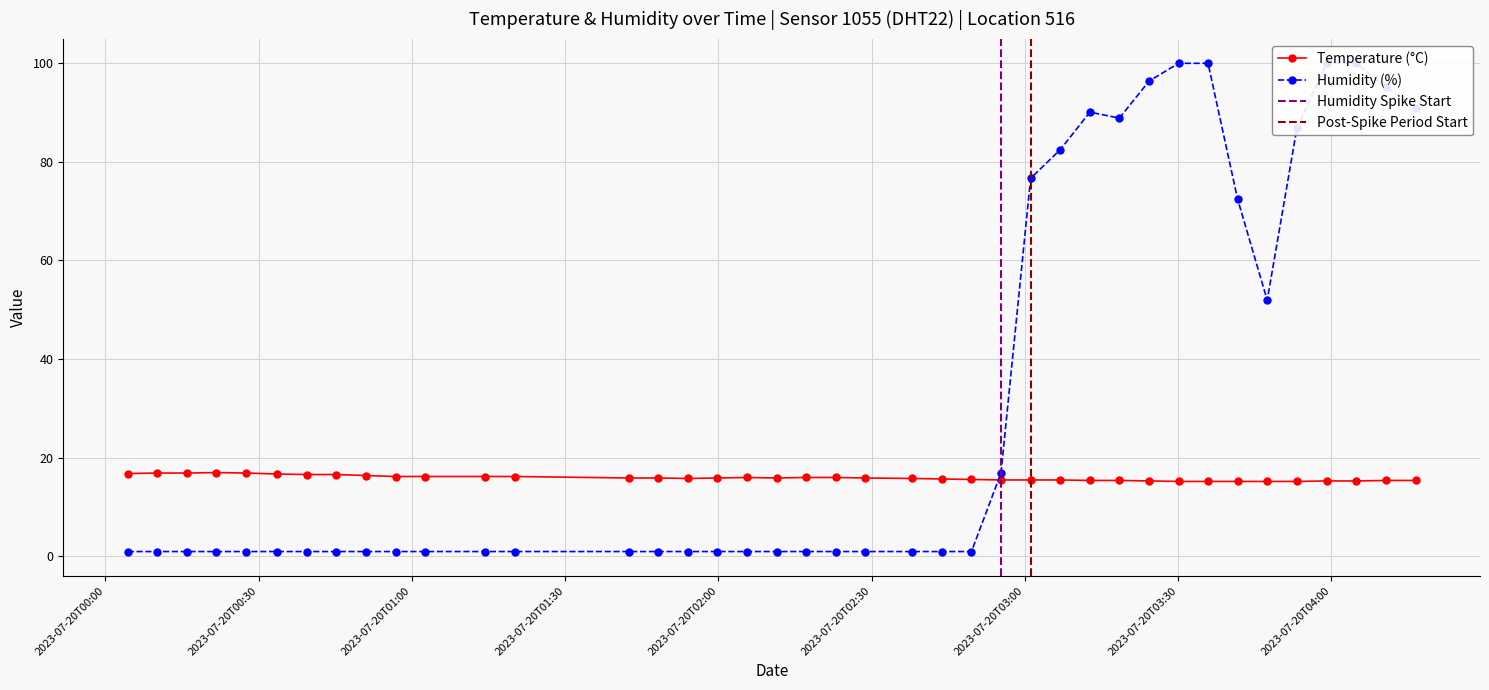

What is the value of the Temperature (°C) point at the 22nd from the left?

15.9